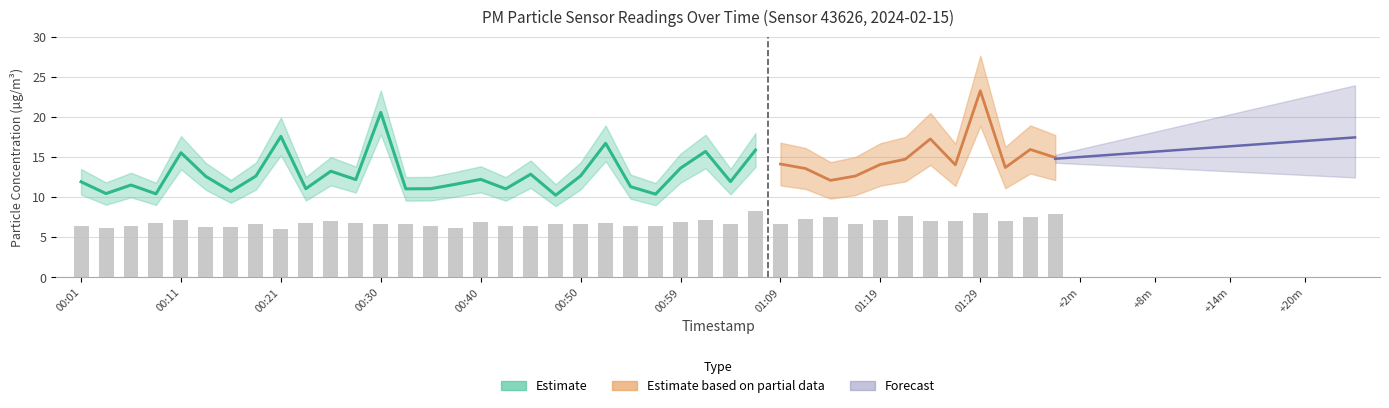

How many bars are there in total?

40